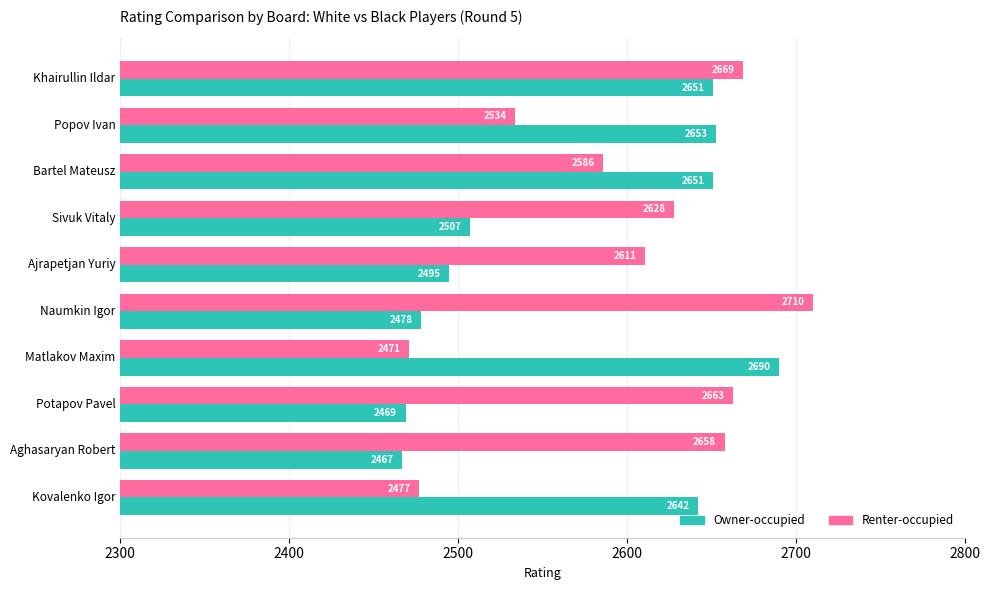

Which series has the largest total across all categories?

Renter-occupied